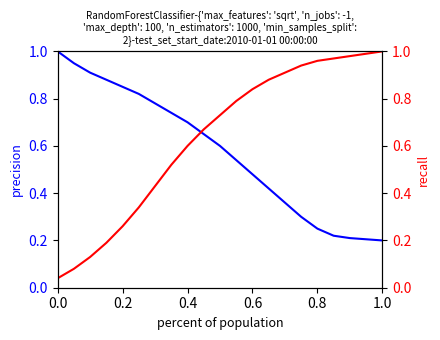

What is the difference between the maximum and minimum values in the recall series?

1.0